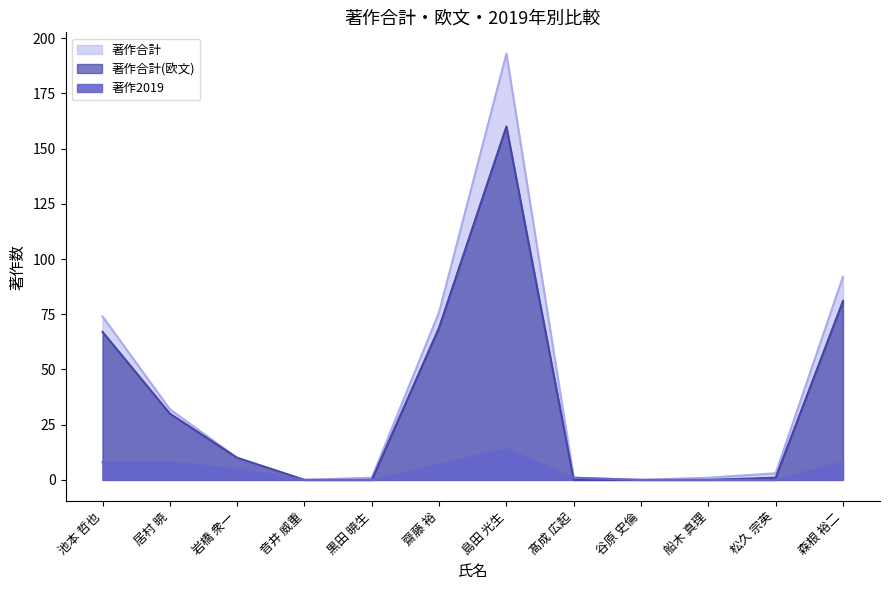

At which label does 著作2019 first exceed 5?

池本 哲也